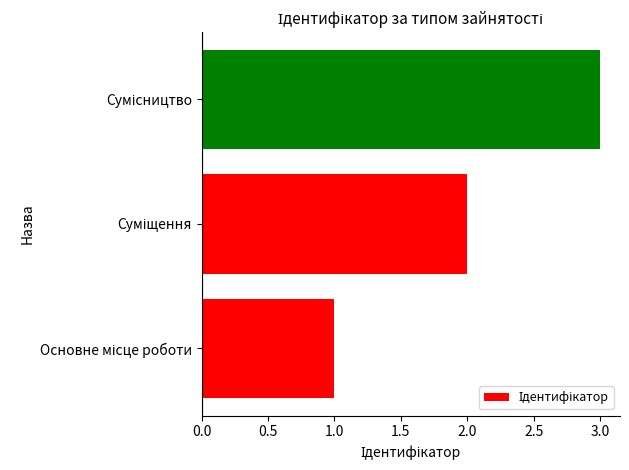

What is the maximum value shown in the chart?

3